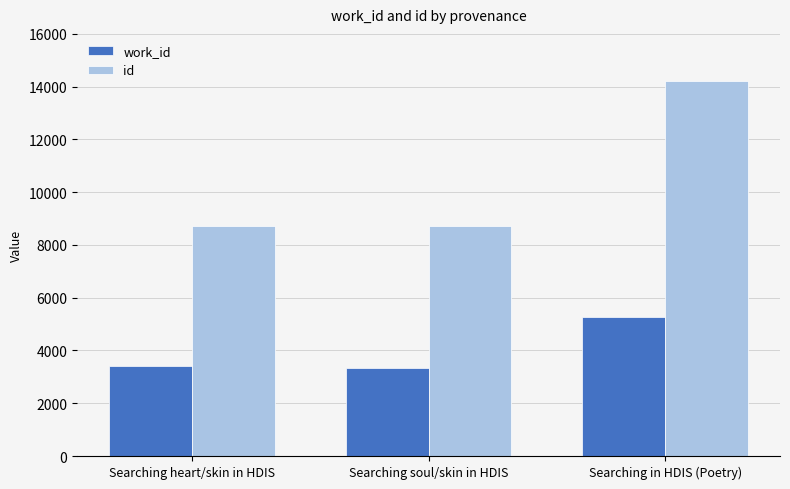

Read the id value at Searching in HDIS (Poetry).

14206